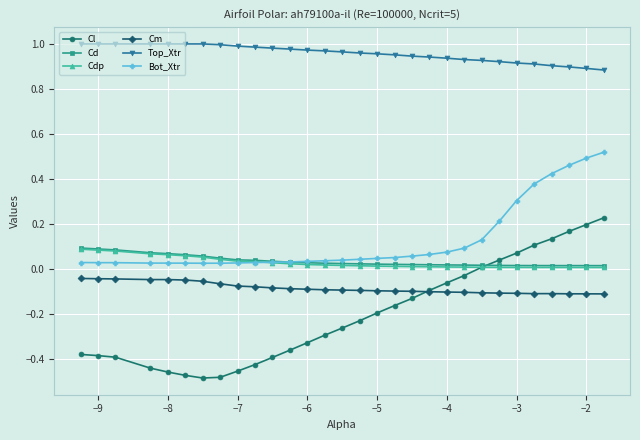

Which series has the widest spread of values?

Cl